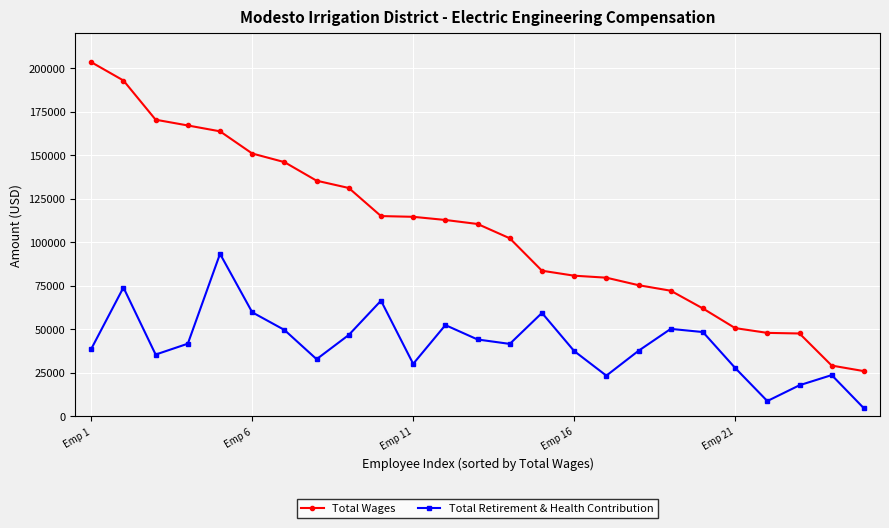

Which series has the widest spread of values?

Total Wages